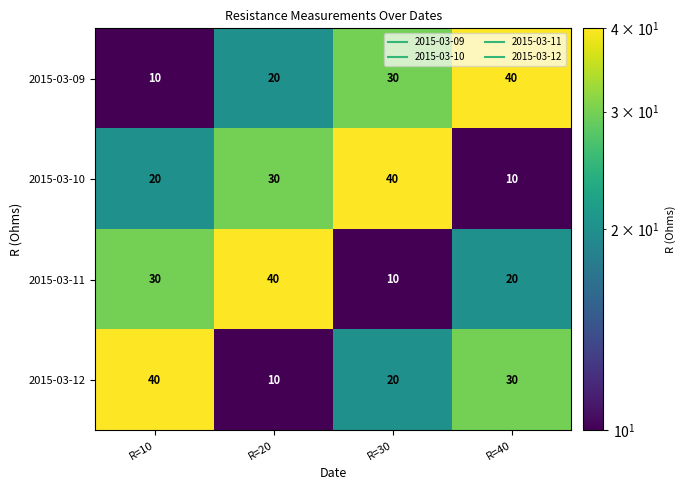

At R=20, list the series in order from smallest to largest.

2015-03-12, 2015-03-09, 2015-03-10, 2015-03-11